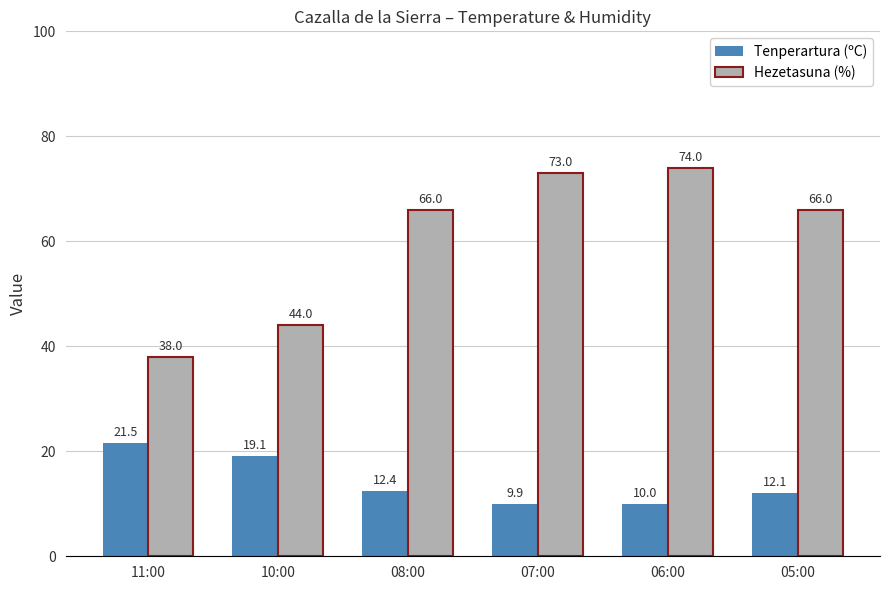

List the series in order of their peak value, lowest first.

Tenperartura (ºC), Hezetasuna (%)